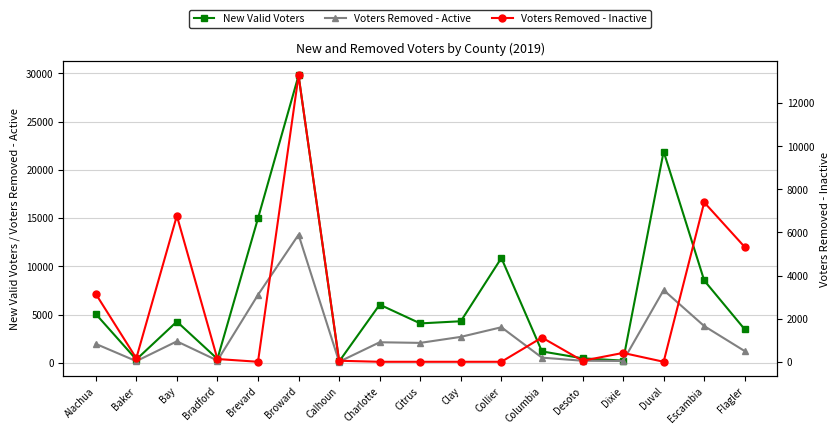

Reading right to left, extract all data points from this chart.

New Valid Voters: 3462	8531	21897	227	467	1182	10862	4307	4083	6029	138	29775	14970	403	4272	342	5063
Voters Removed - Active: 1211	3808	7535	190	215	536	3685	2688	2065	2130	107	13273	7040	233	2224	172	1964
Voters Removed - Inactive: 5322	7397	0	411	47	1125	0	0	0	0	48	13283	0	128	6774	163	3153